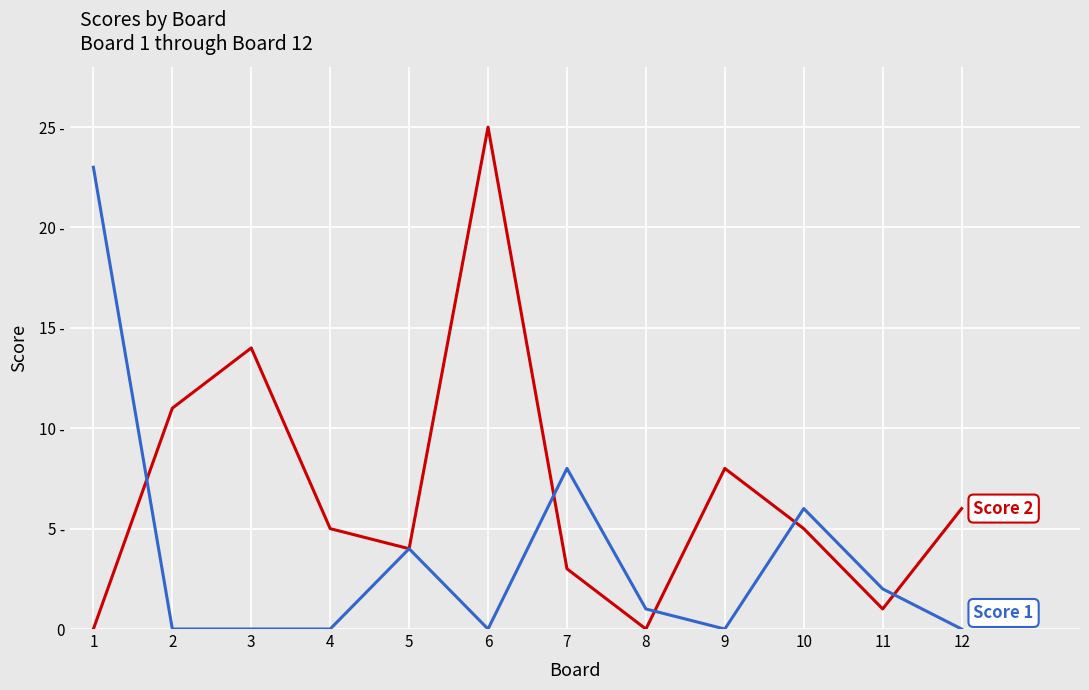

Is this an area chart (filled region under the line)?

No